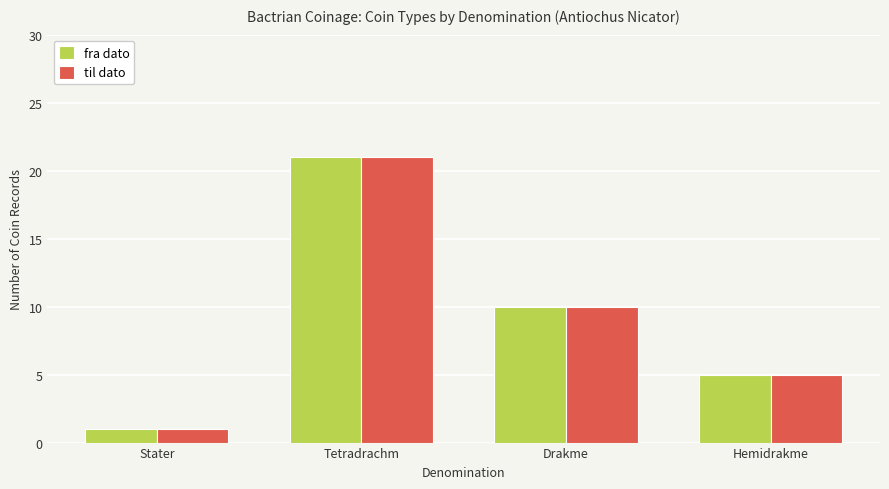

What is the sum of all til dato values?

37